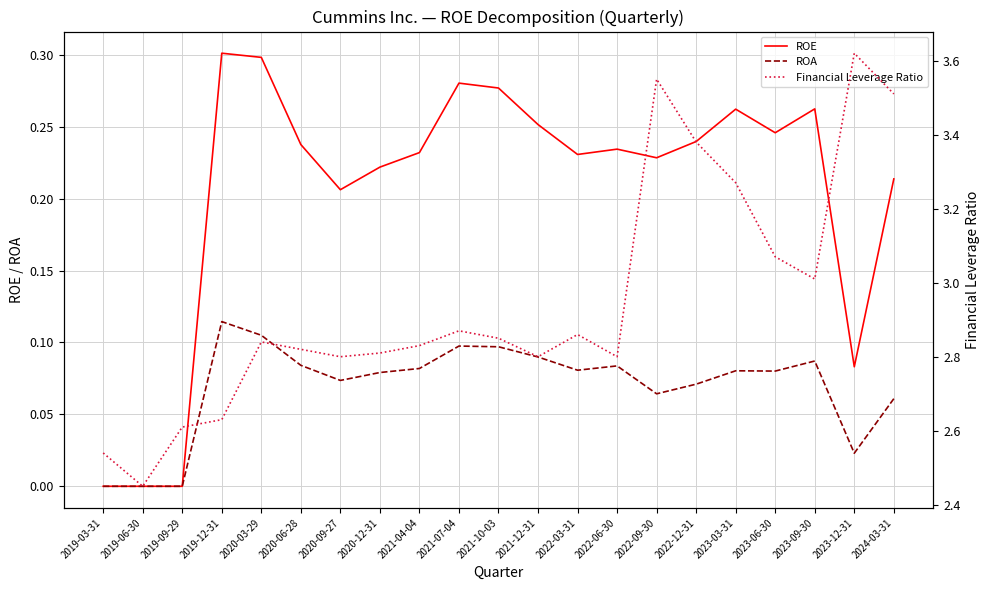

How many data points does each series have?

21